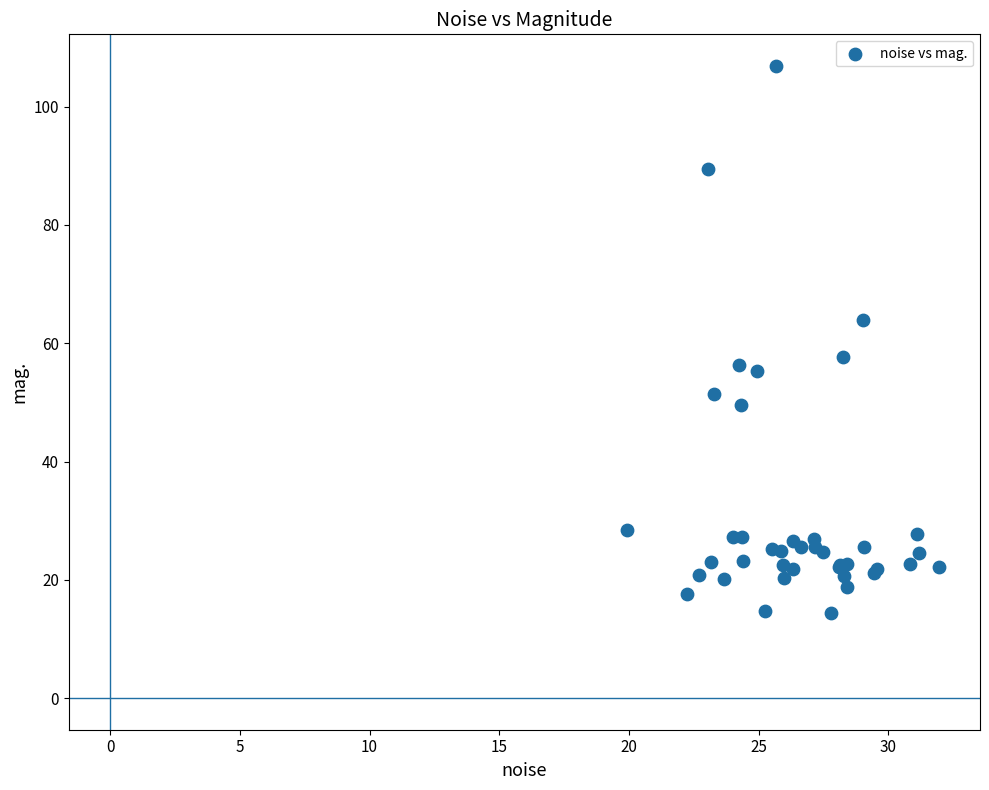

What Y value in the scatter plot is closest to 60?

57.7